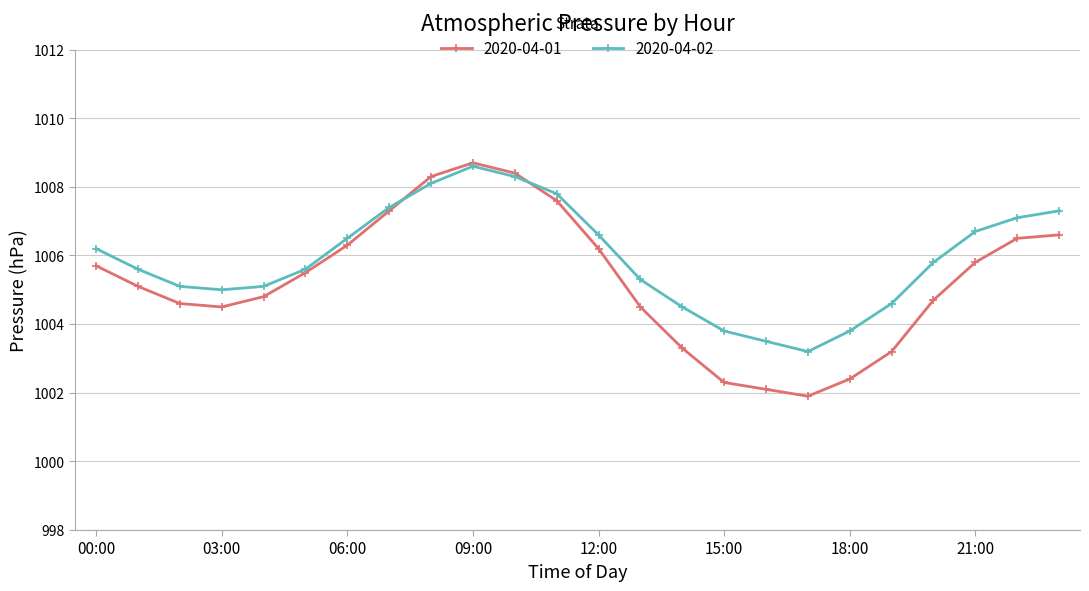

Which series ends up on top after the final intersection of 2020-04-01 and 2020-04-02?

2020-04-02